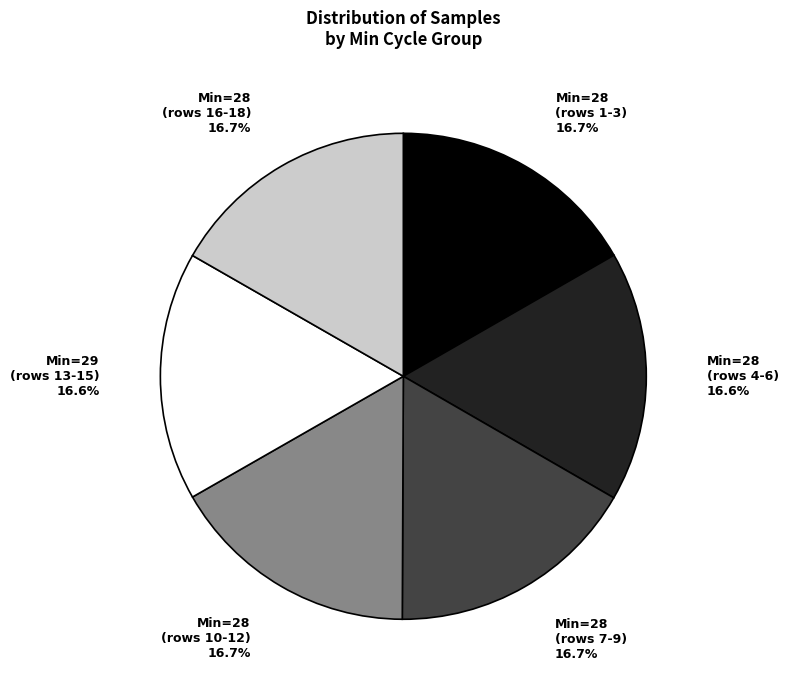

Approximately how many times larger is the value at Min=28 (rows 10-12) compared to Min=28 (rows 4-6)?

1.0